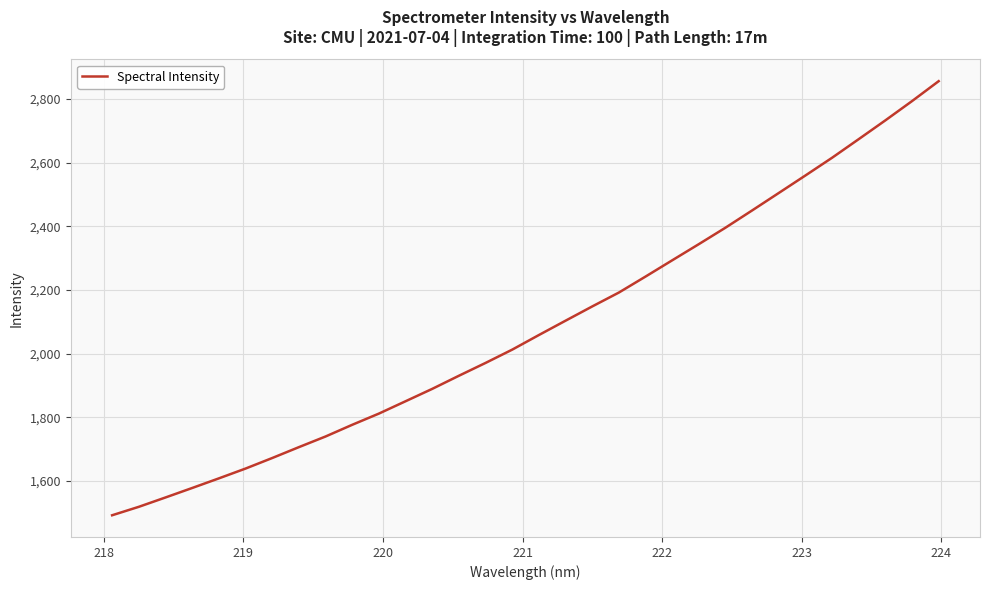

What is the greatest value displayed?

2855.9